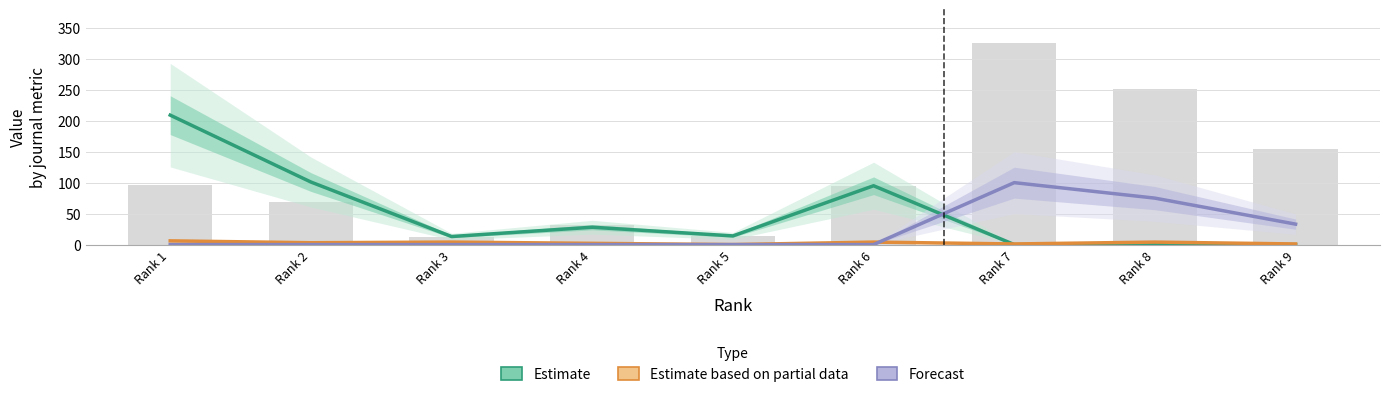

What is the difference between the highest and lowest values at Rank 3?

13